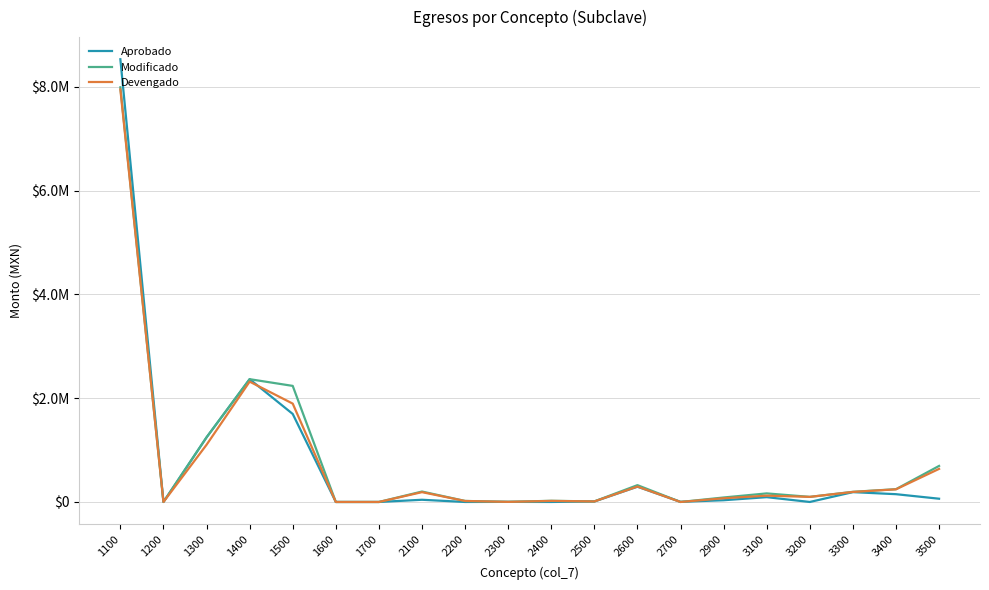

True or false: Aprobado and Modificado cross at least once.

True